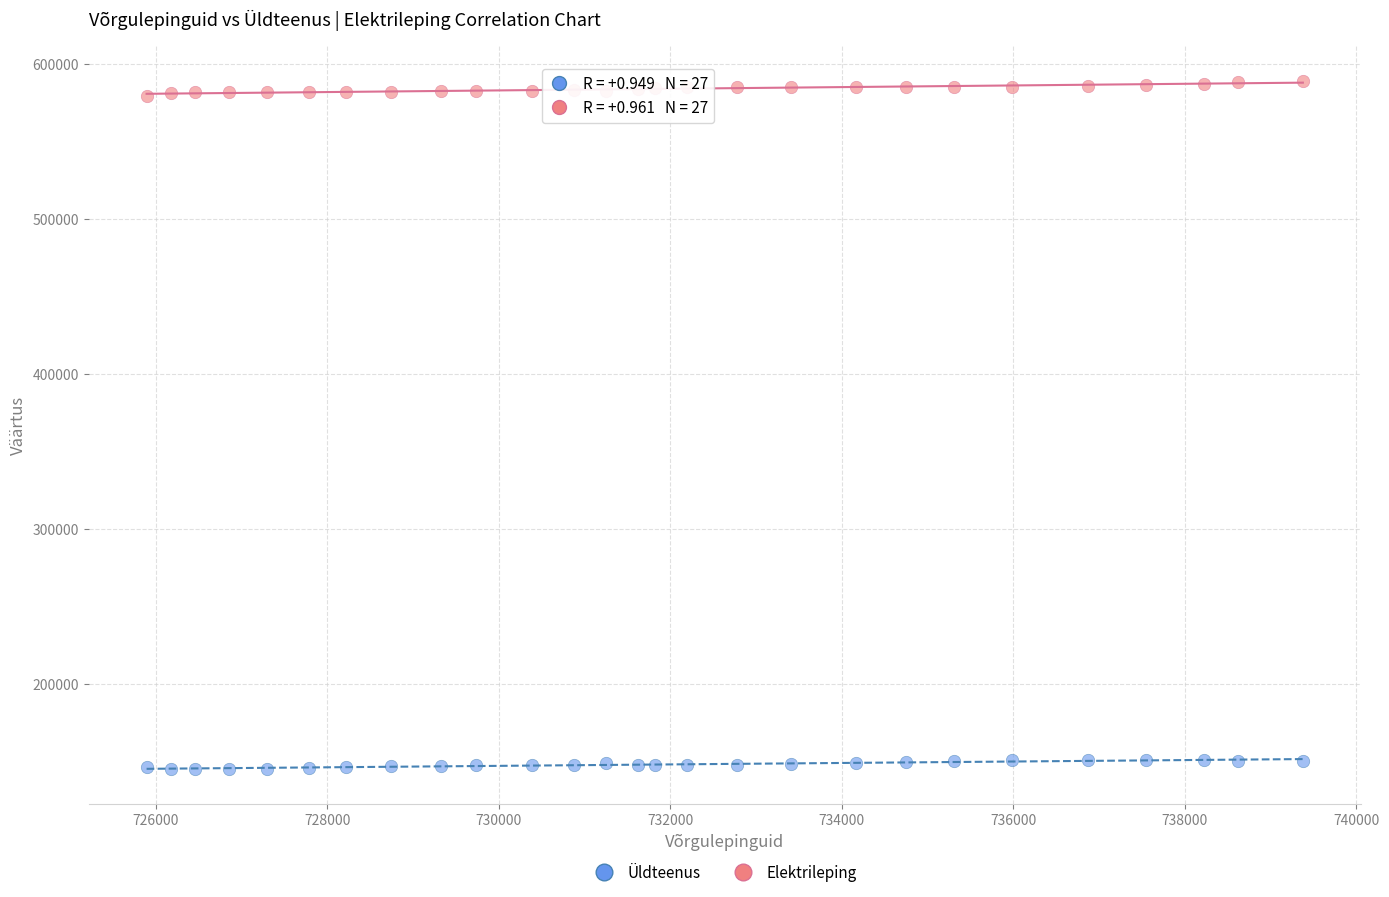

What are all the series names shown in the legend?

Üldteenus, Elektrileping